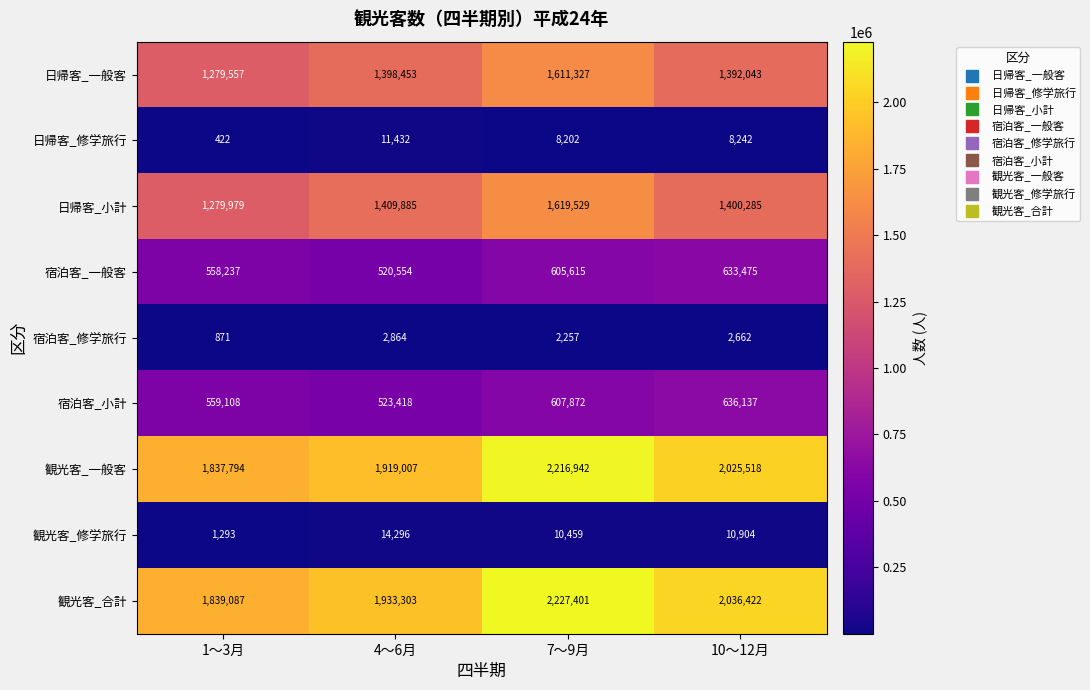

Count the number of data series in this chart.

9